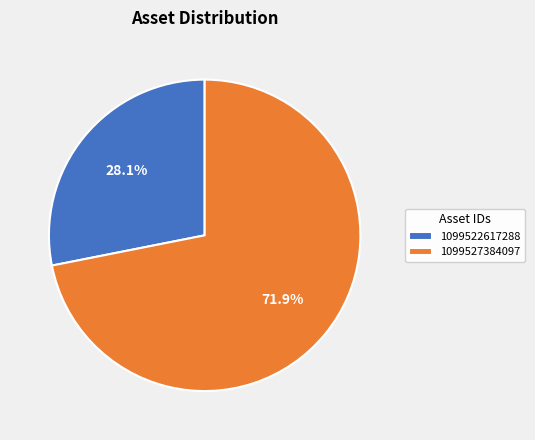

To the nearest percent, what is the difference between the 1099527384097 and 1099522617288 slice percentages?

44%